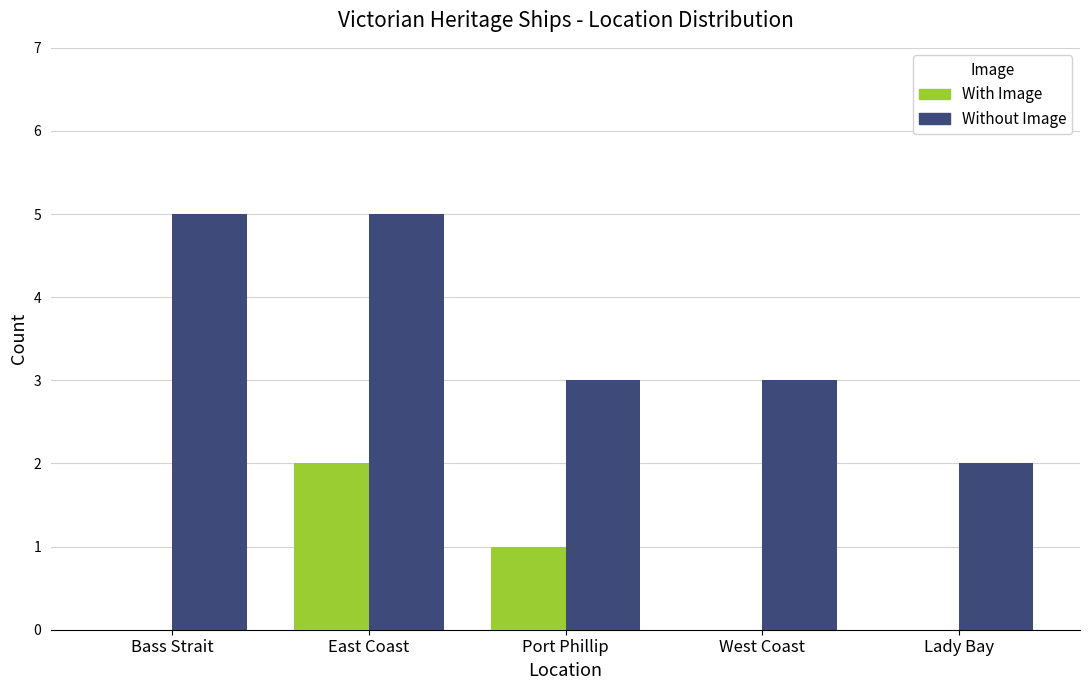

Reading left to right, transcribe all the data shown in this chart.

With Image: Bass Strait=0	East Coast=2	Port Phillip=1	West Coast=0	Lady Bay=0
Without Image: Bass Strait=5	East Coast=5	Port Phillip=3	West Coast=3	Lady Bay=2